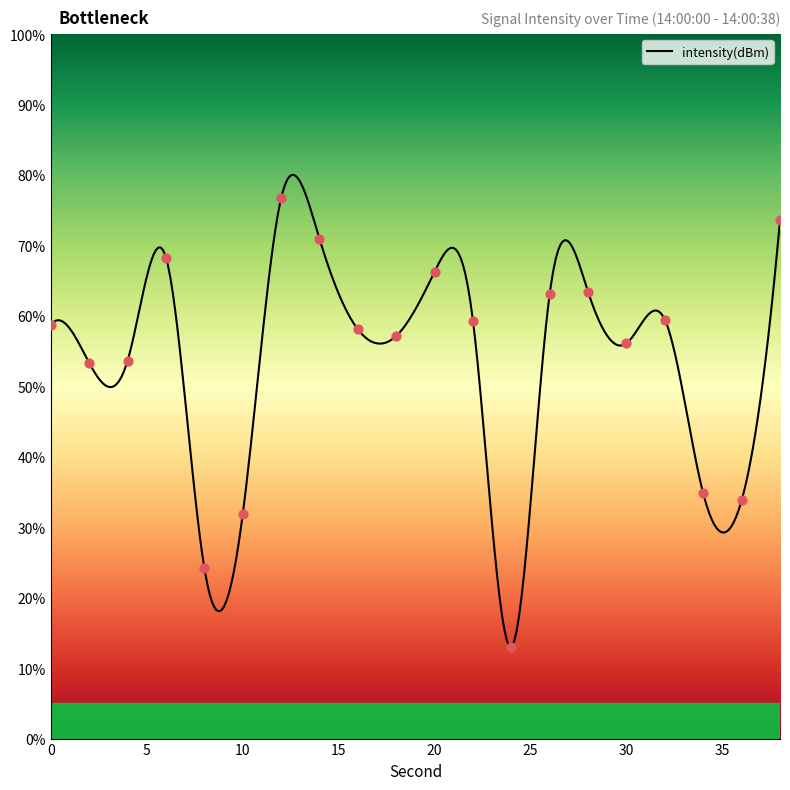

Which has a higher value, 2 or 26?

26